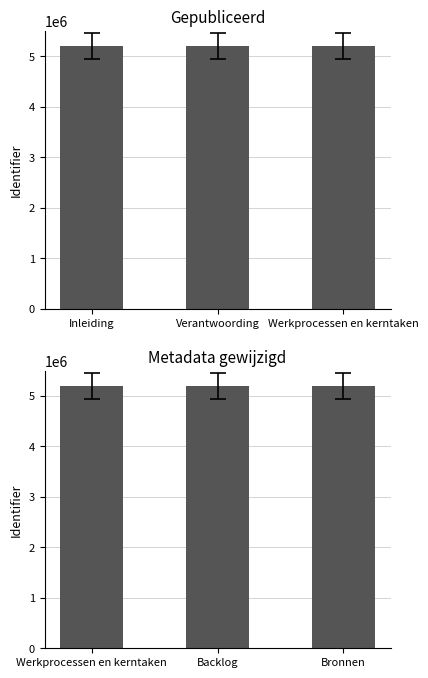

At which category is the sum across all series the highest?

Werkprocessen en kerntaken